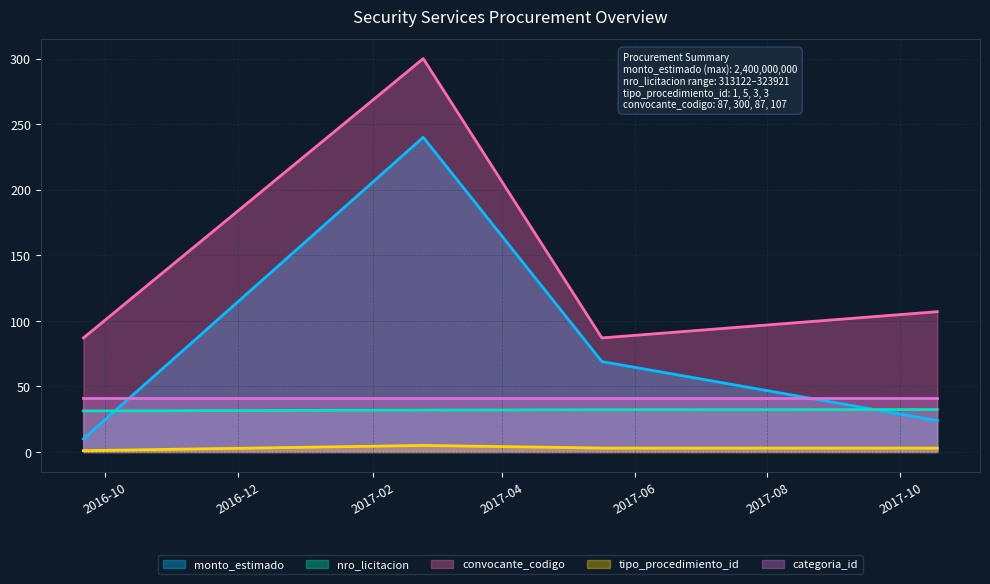

What is the difference between the maximum and minimum values in the monto_estimado series?

230.0